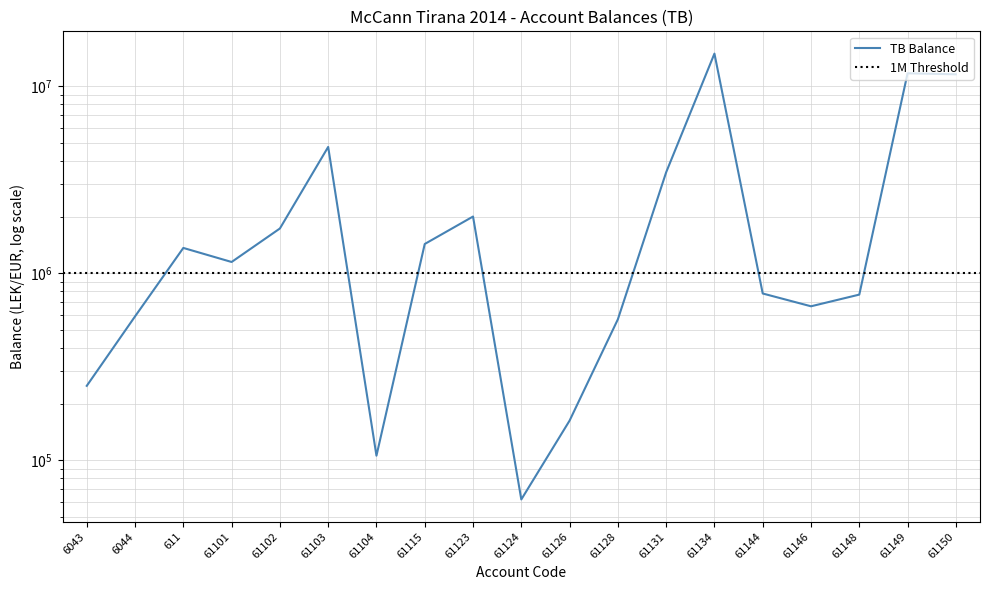

The value at 61124 is 61813.2. True or false?

True